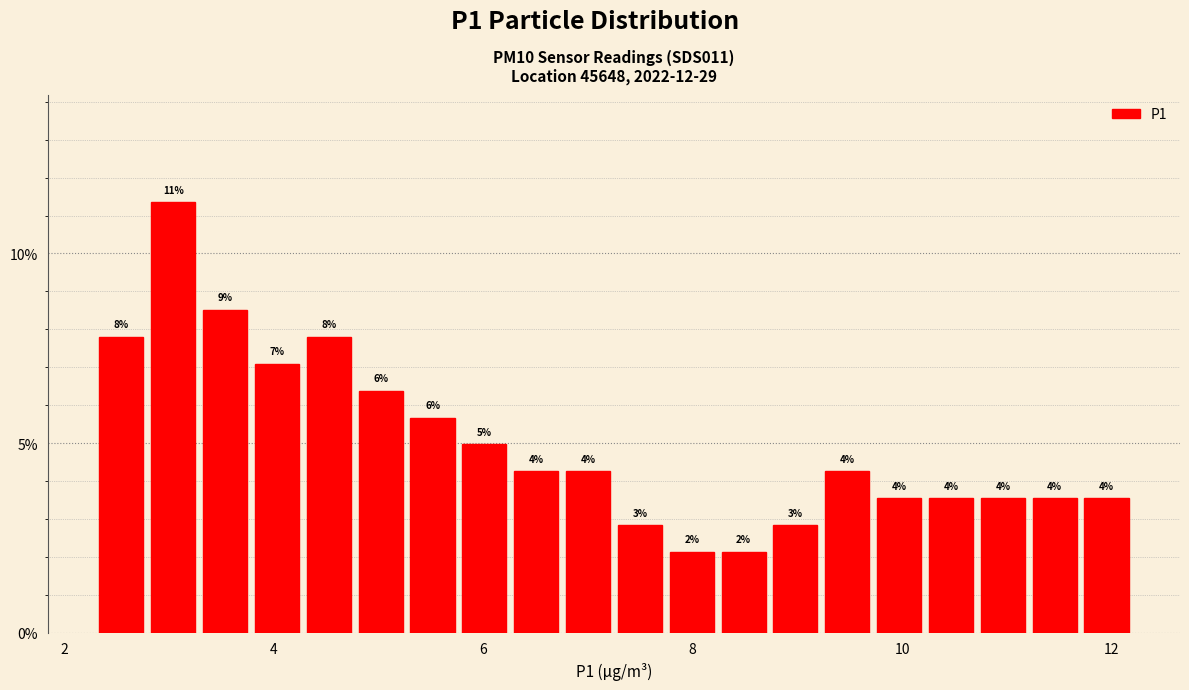

Read against the x-axis, roughly where is the centre of the tallest bar?

3.0